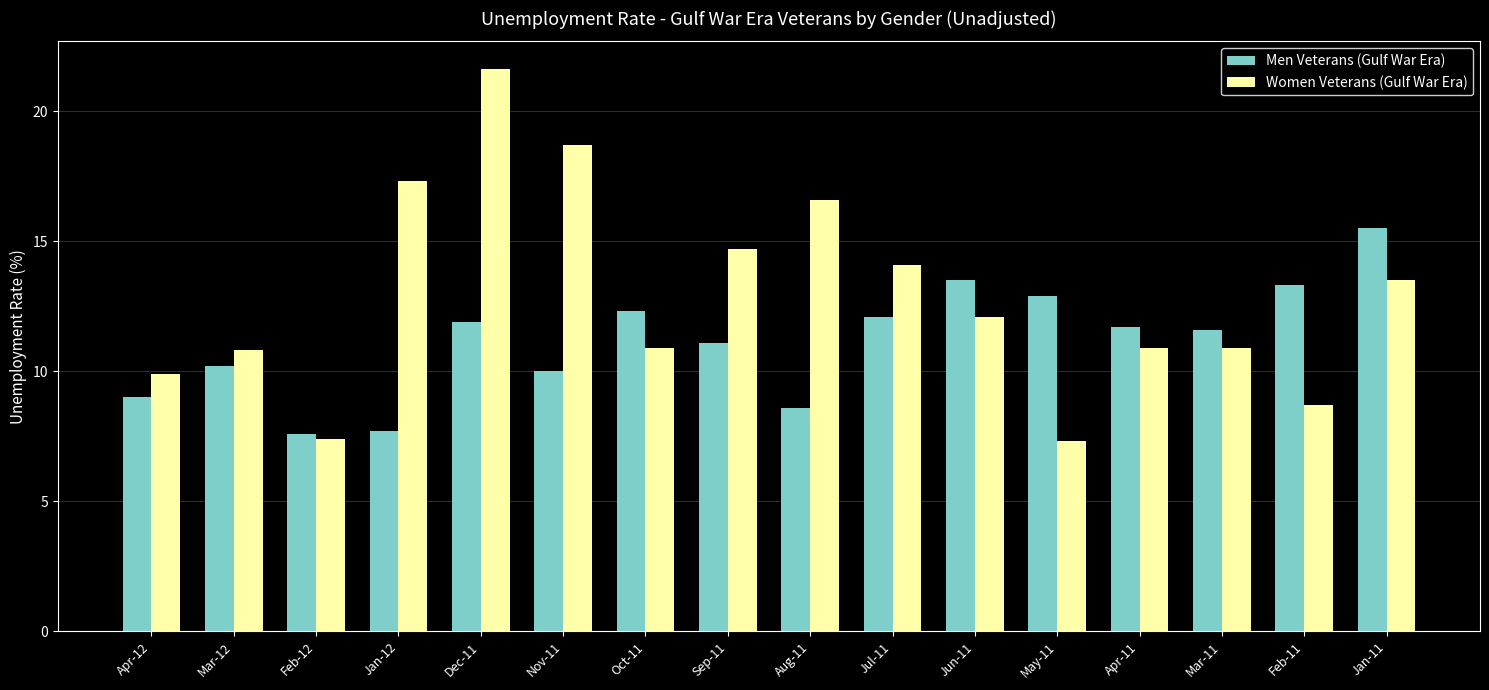

The Women Veterans (Gulf War Era) series shows 14.7 at Oct-11. True or false?

False